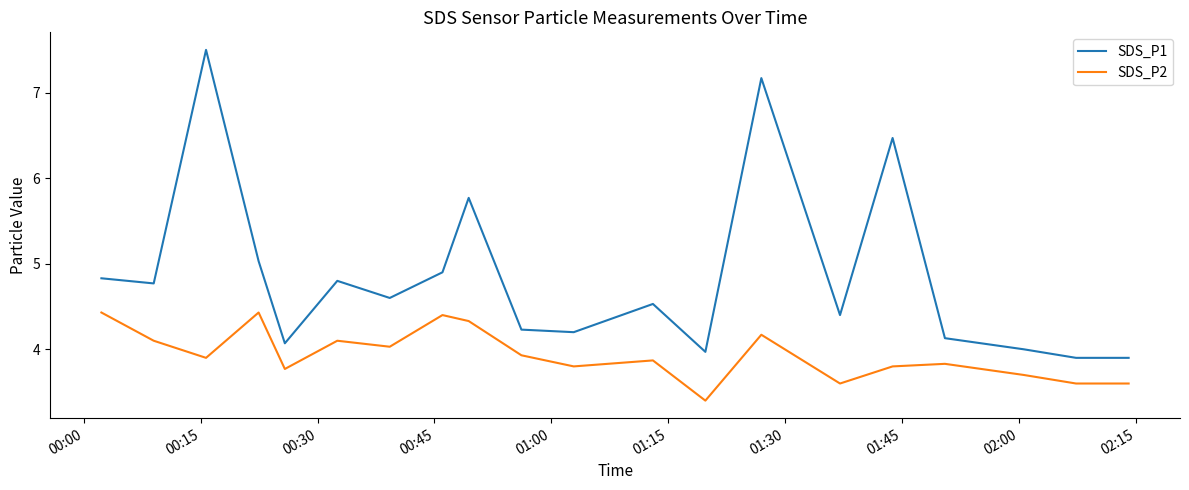

In SDS_P1, how many points are higher than both neighbors (excluding endpoints)?

6